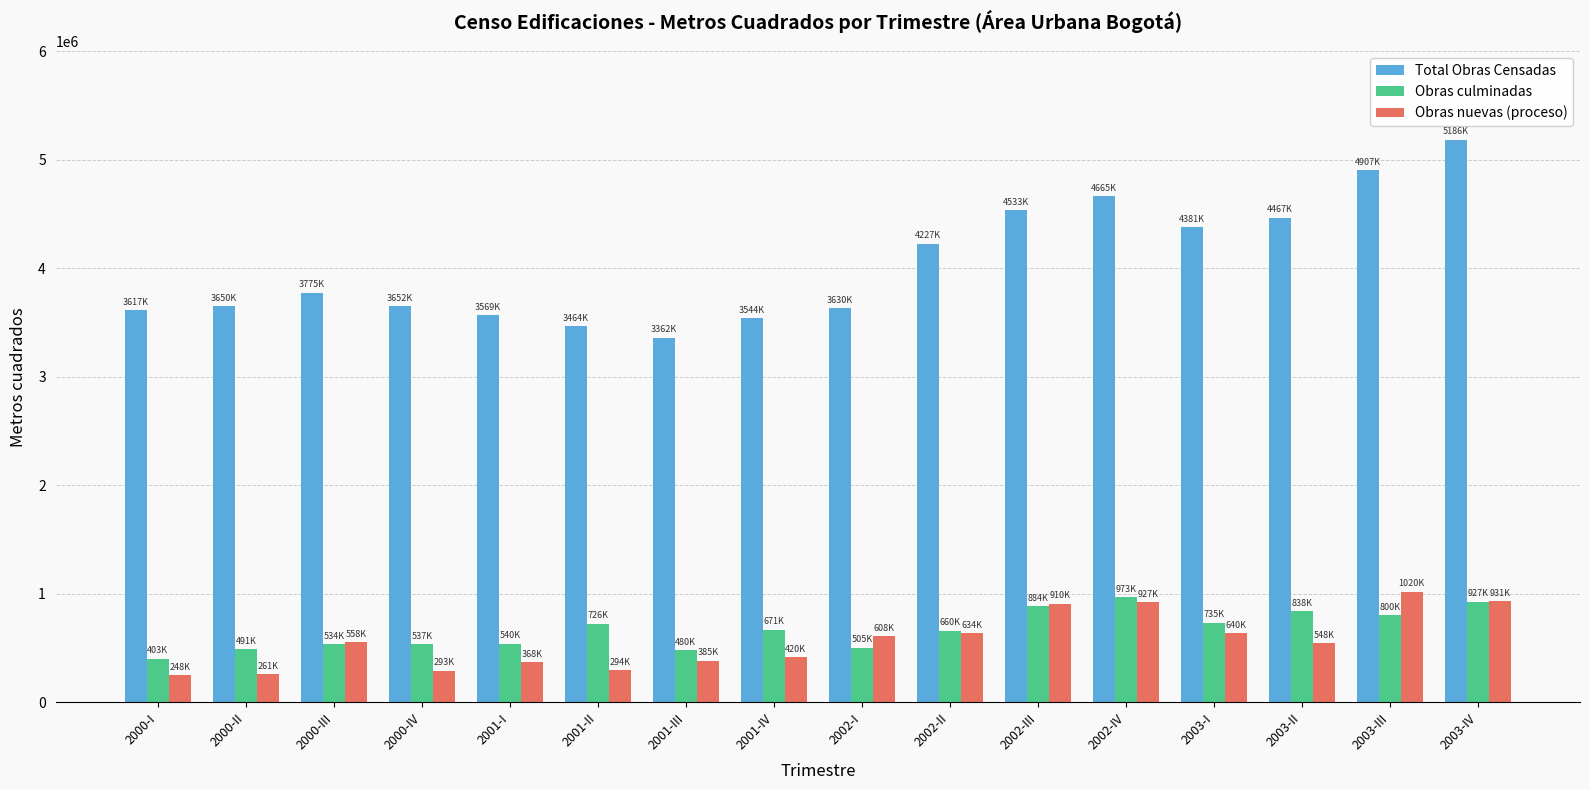

What is the spread (max minus min) of values at 2003-II?

3918949